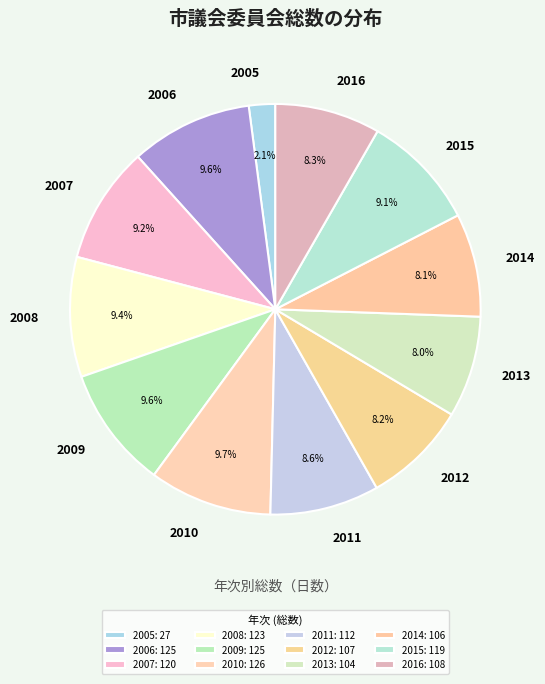

How many segments does this pie chart have?

12